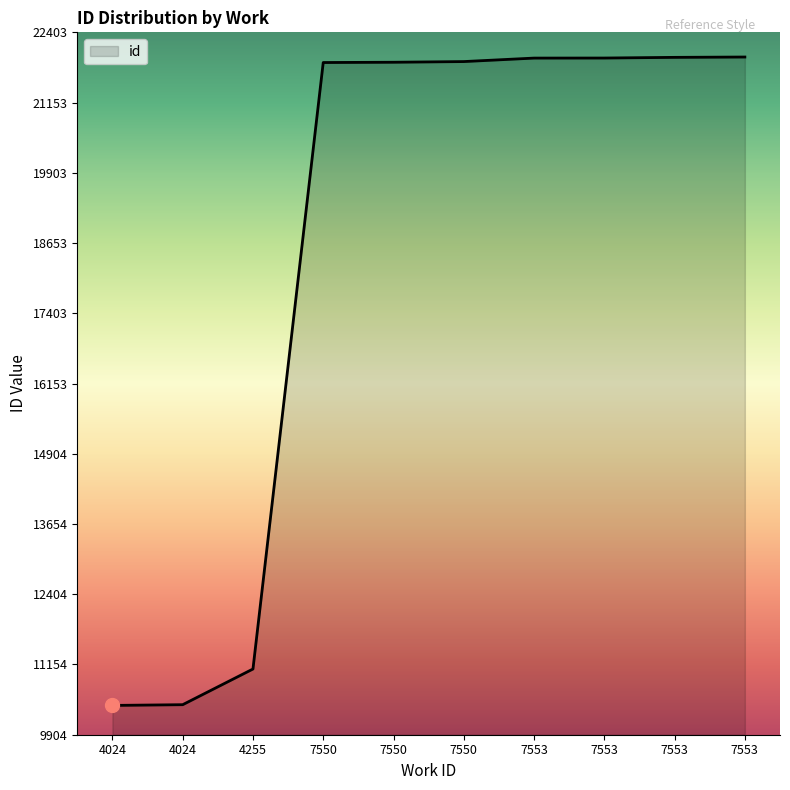

Is this an area chart (filled region under the line)?

Yes